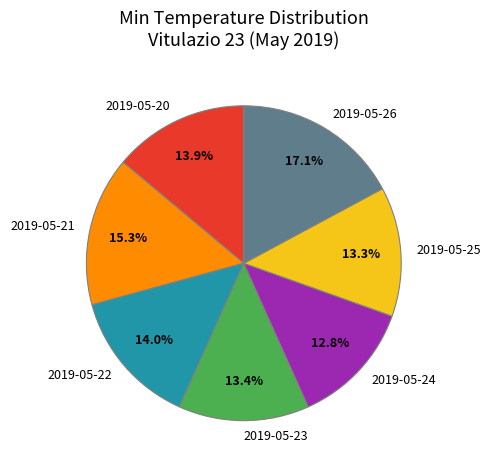

To the nearest percent, what is the difference between the largest and smallest slice percentages?

4%